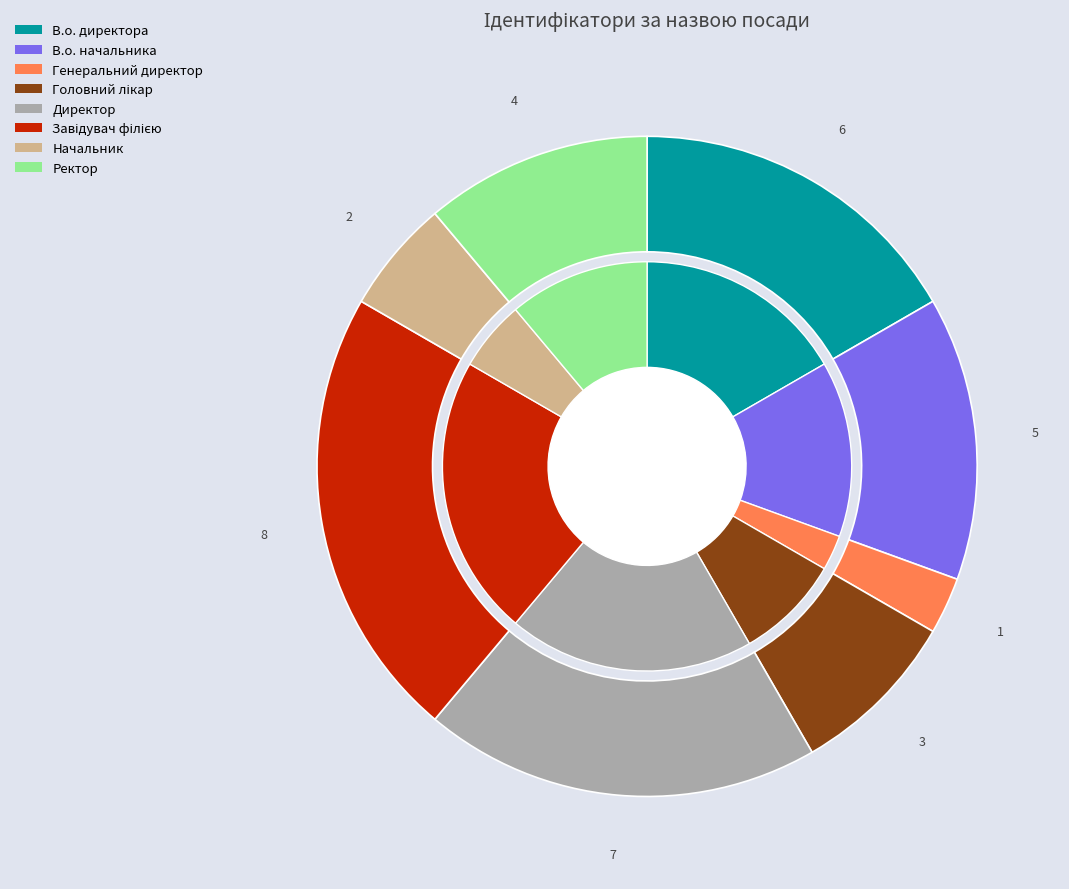

Which slice is the largest?

Завідувач філією